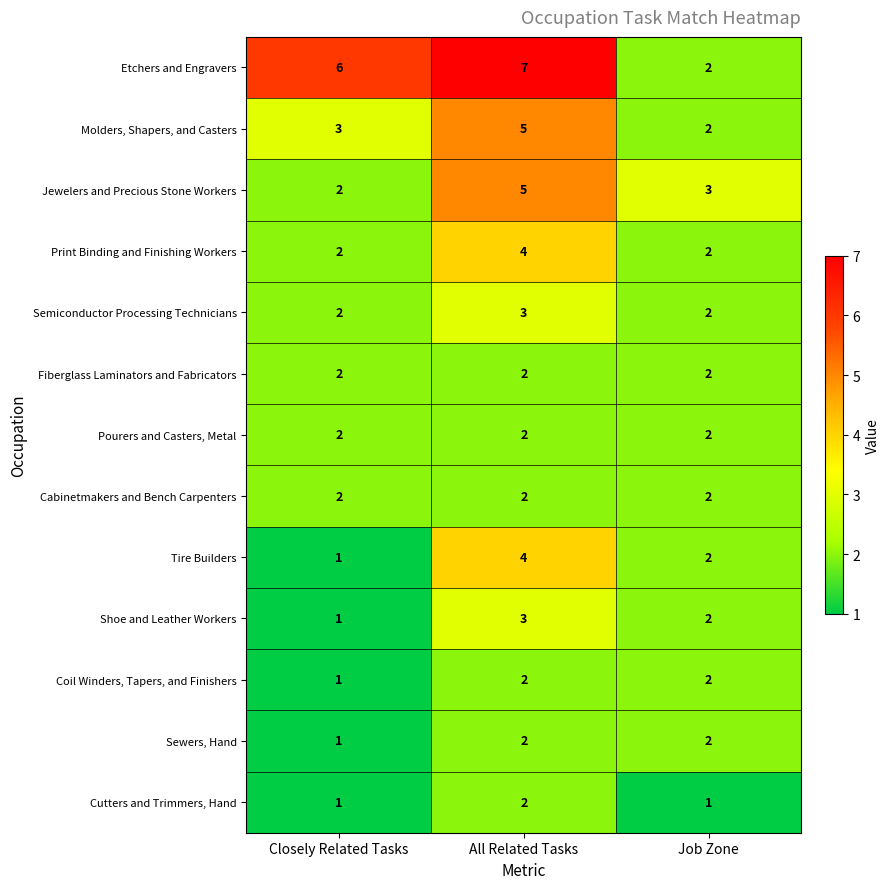

How many data points does each series have?

3